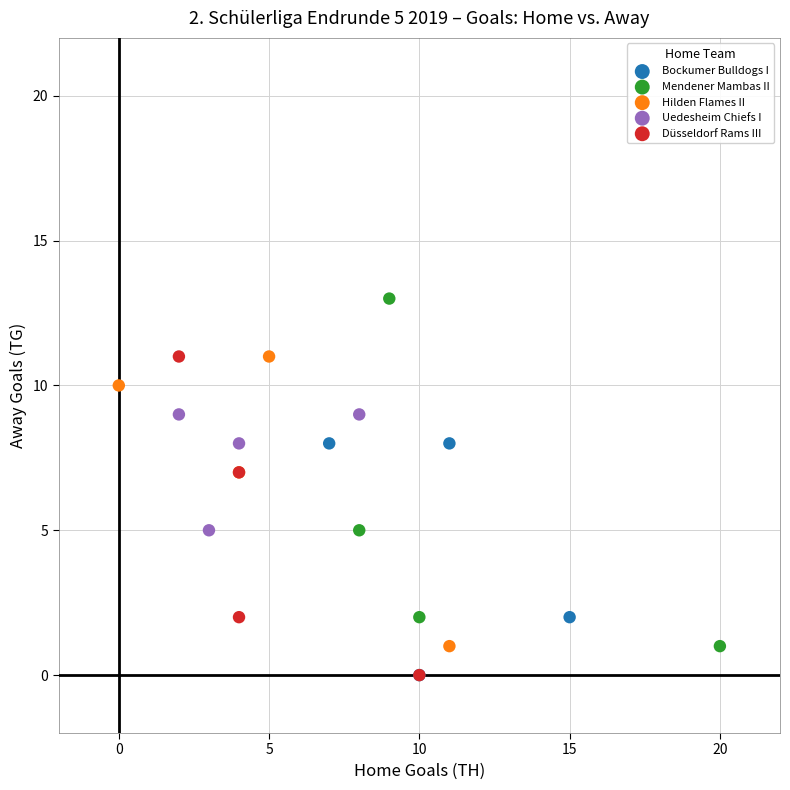

Which series has the largest Y range (max minus min)?

Mendener Mambas II